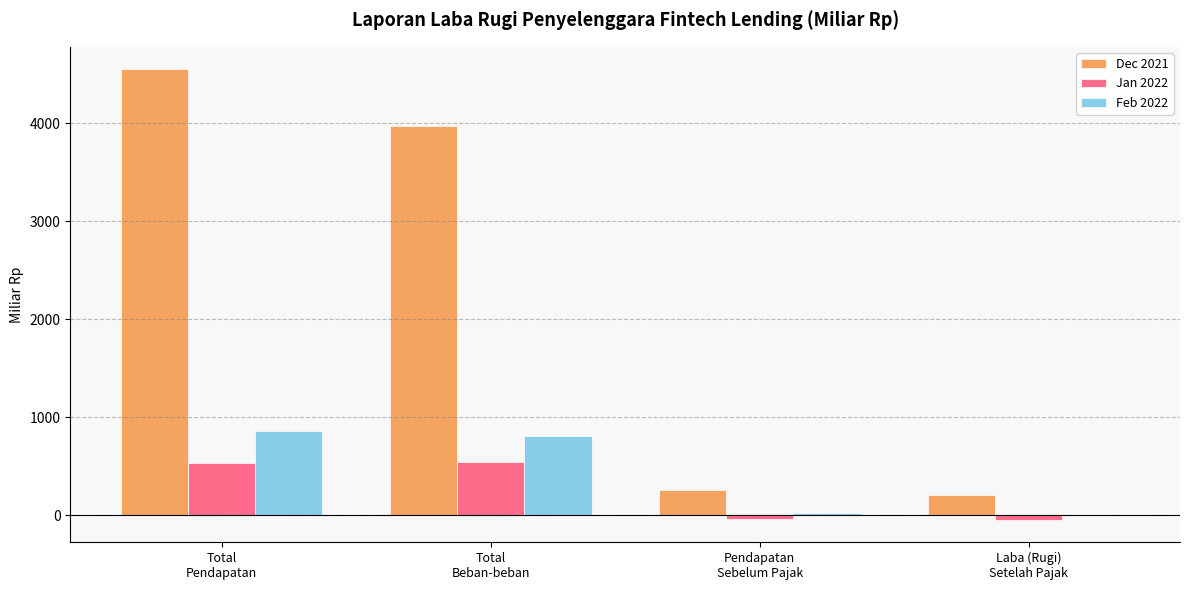

What is the maximum value for Jan 2022?

546.1